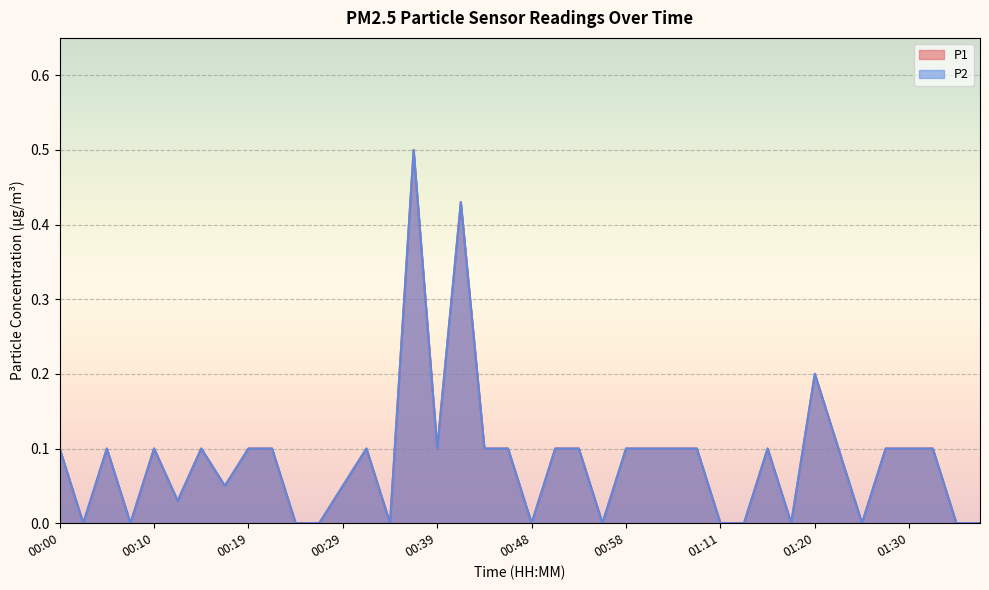

How many data points does each series have?

40